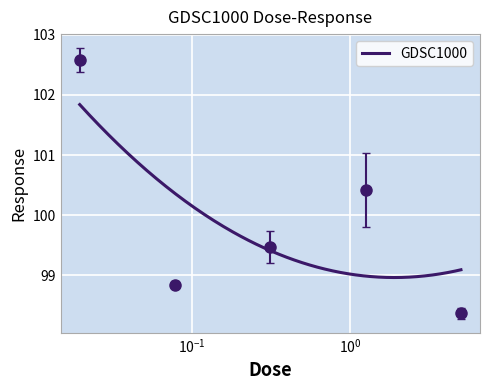

At which label is the value closest to 100?

1.25